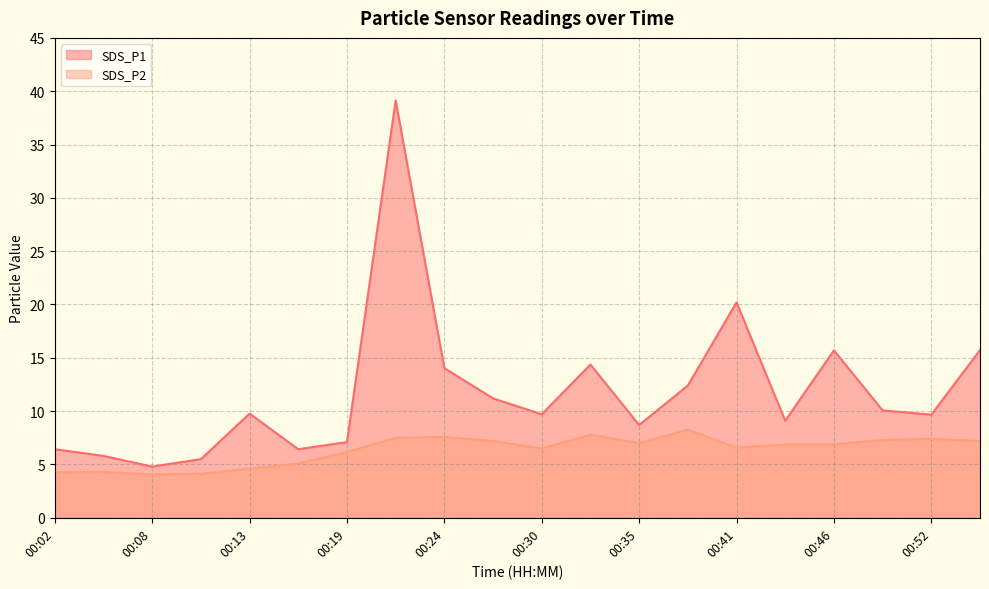

Between 00:38 and 00:13, which is larger?

00:38